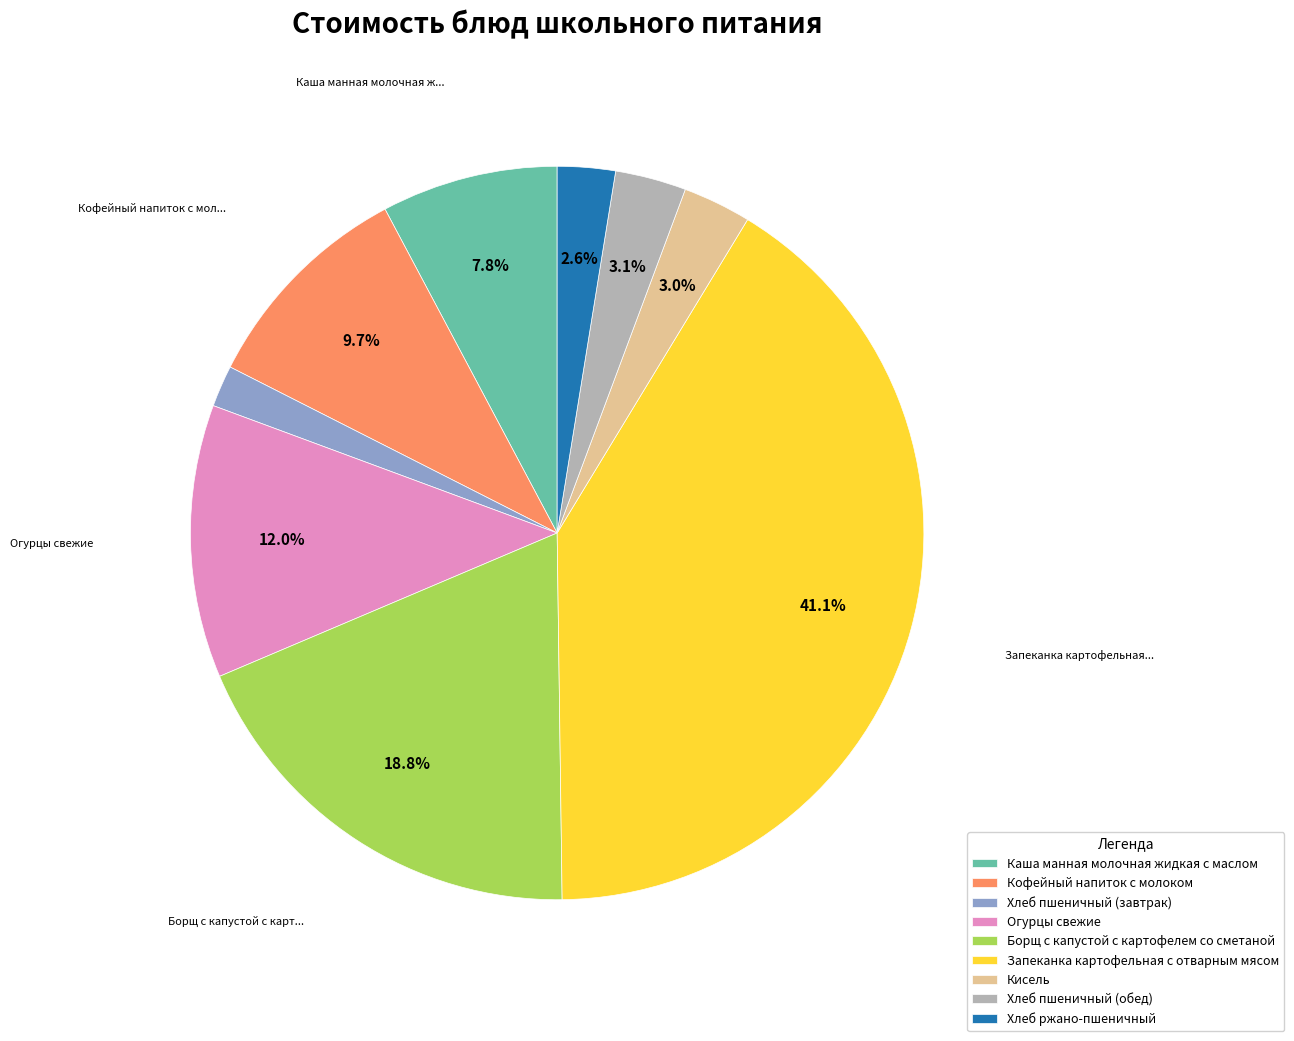

What percentage is the Кофейный напиток с молоком slice, to the nearest percent?

10%